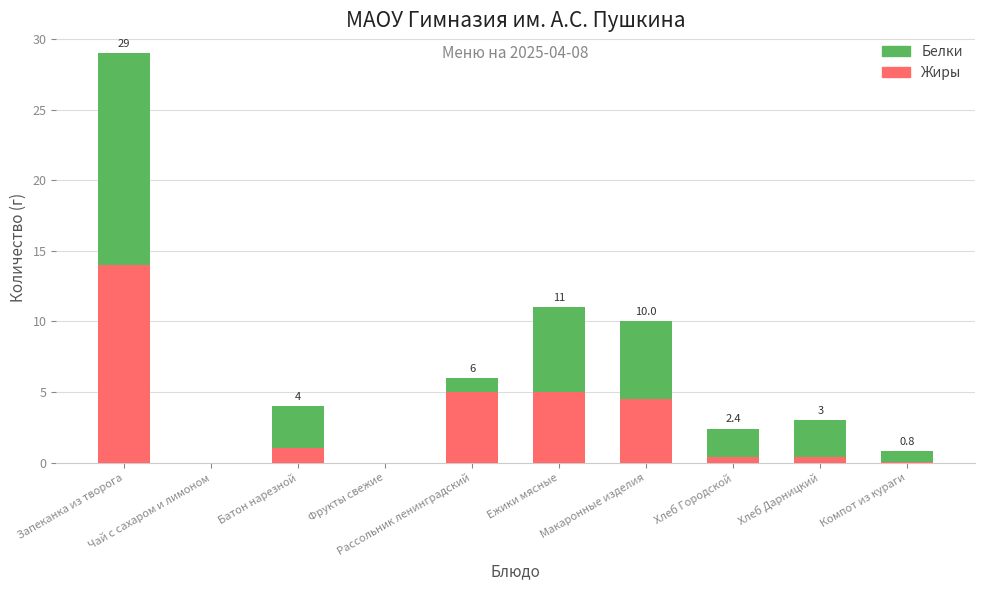

What is the sum of all Жиры values?

30.4